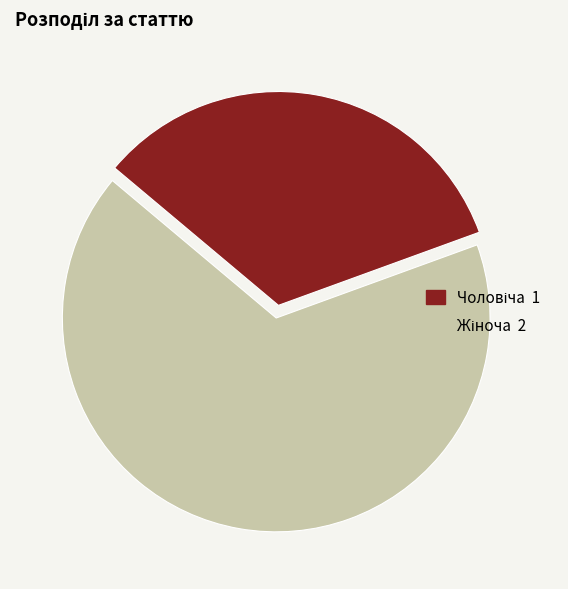

Is there a majority slice in this chart?

Yes